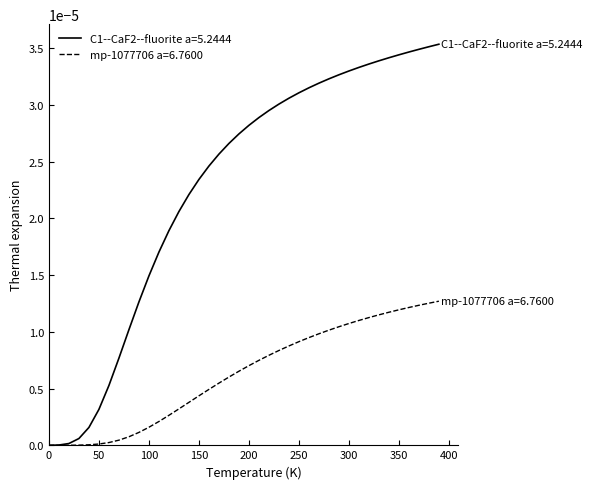

List the series in order of their peak value, highest first.

C1--CaF2--fluorite a=5.2444, mp-1077706 a=6.7600